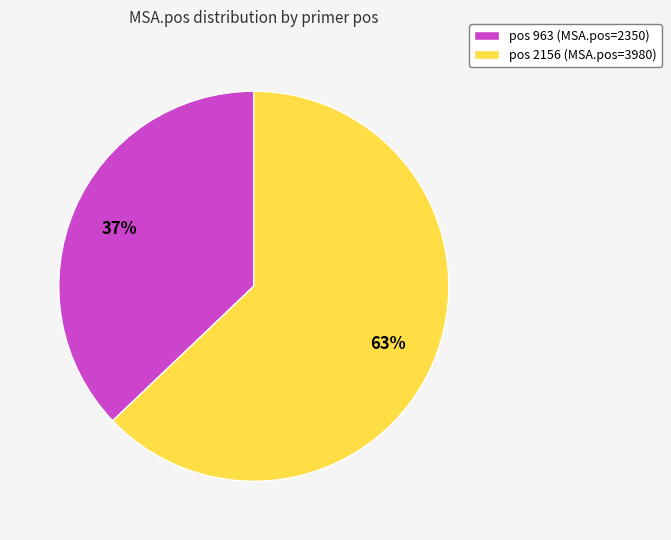

What percentage is the pos 963 (MSA.pos=2350) slice, to the nearest percent?

37%